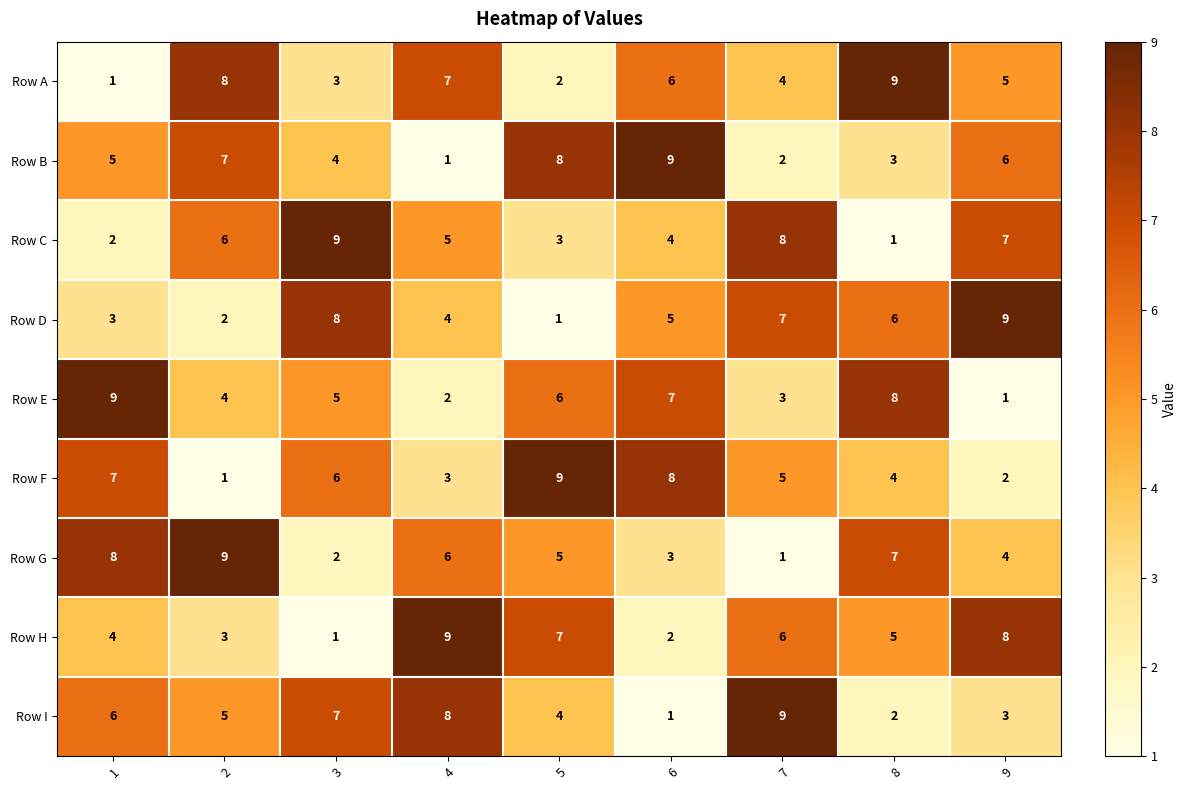

What is the total value across all series at 4?

45